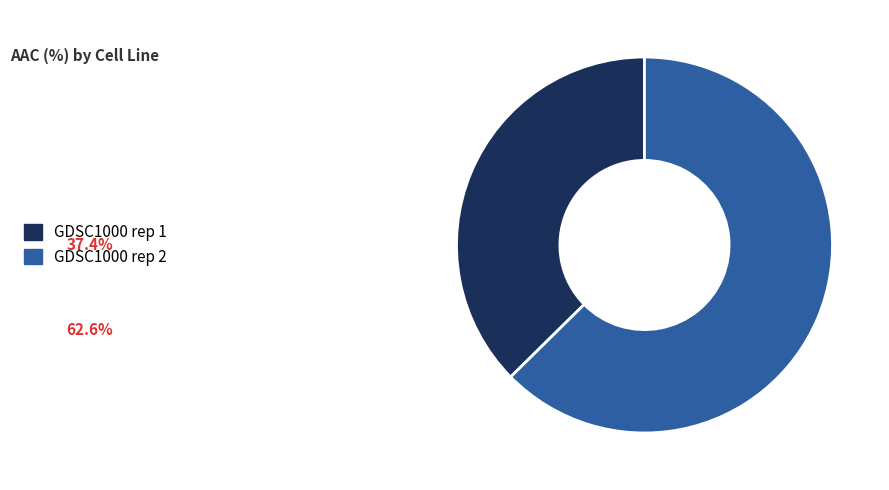

Count the number of slices in the pie.

2